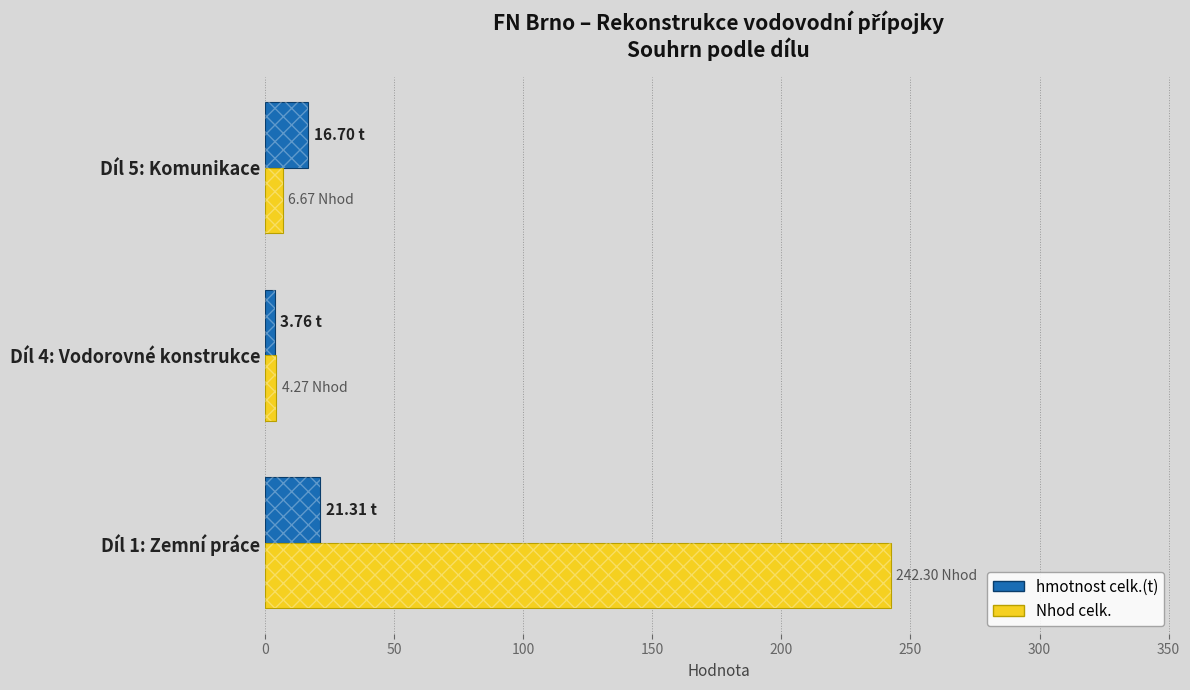

The Nhod celk. series shows 2.5 at Díl 4: Vodorovné konstrukce. True or false?

False